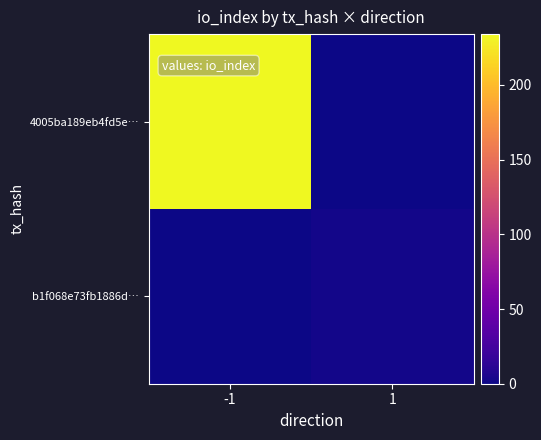

Which series has the largest total across all categories?

4005ba189eb4fd5e…